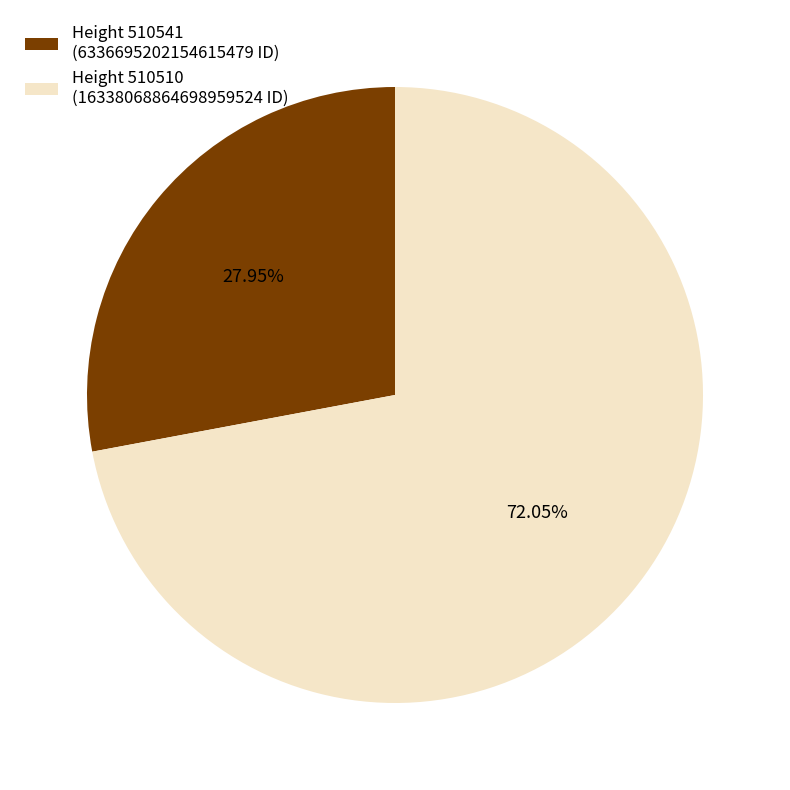

To the nearest percent, what is the average slice percentage?

50%